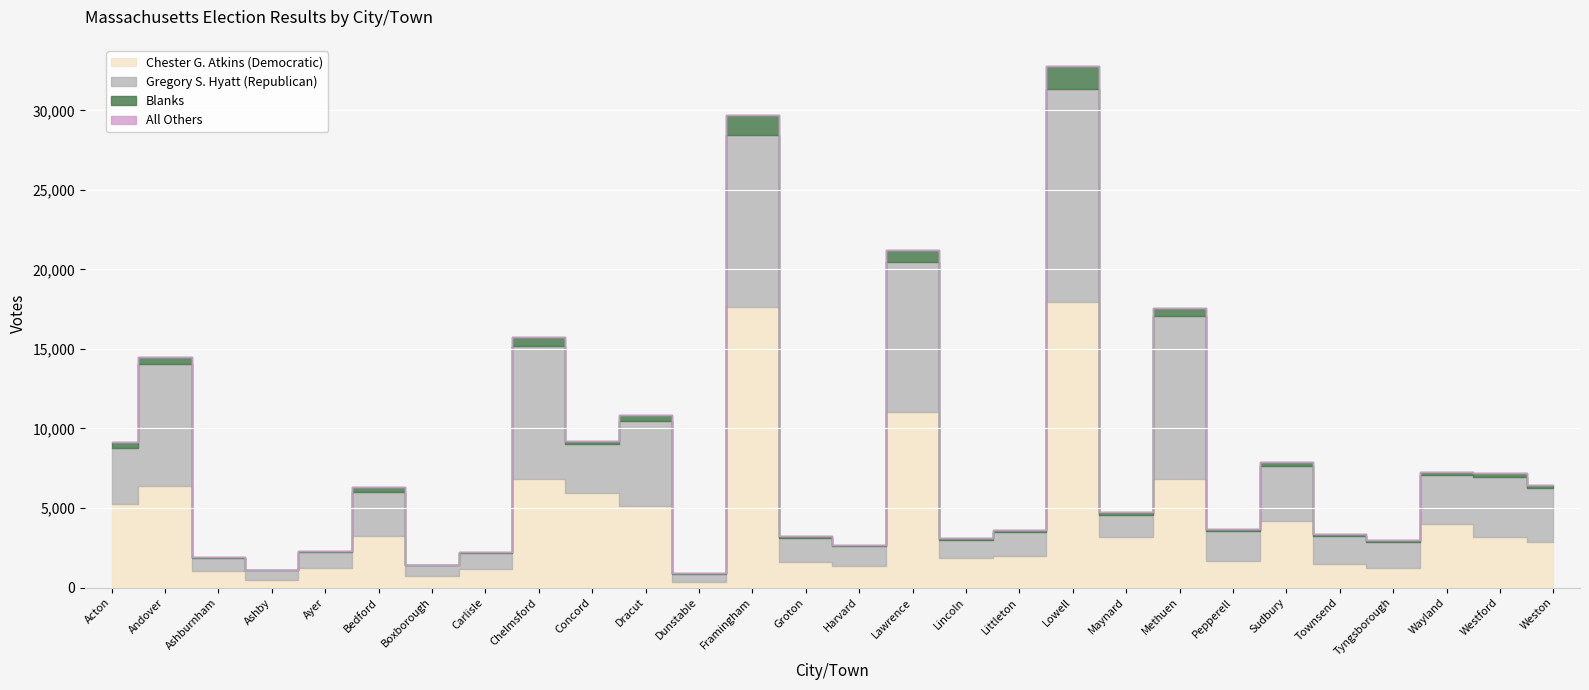

Rank the series at Townsend from highest to lowest value.

Gregory S. Hyatt (Republican), Chester G. Atkins (Democratic), Blanks, All Others